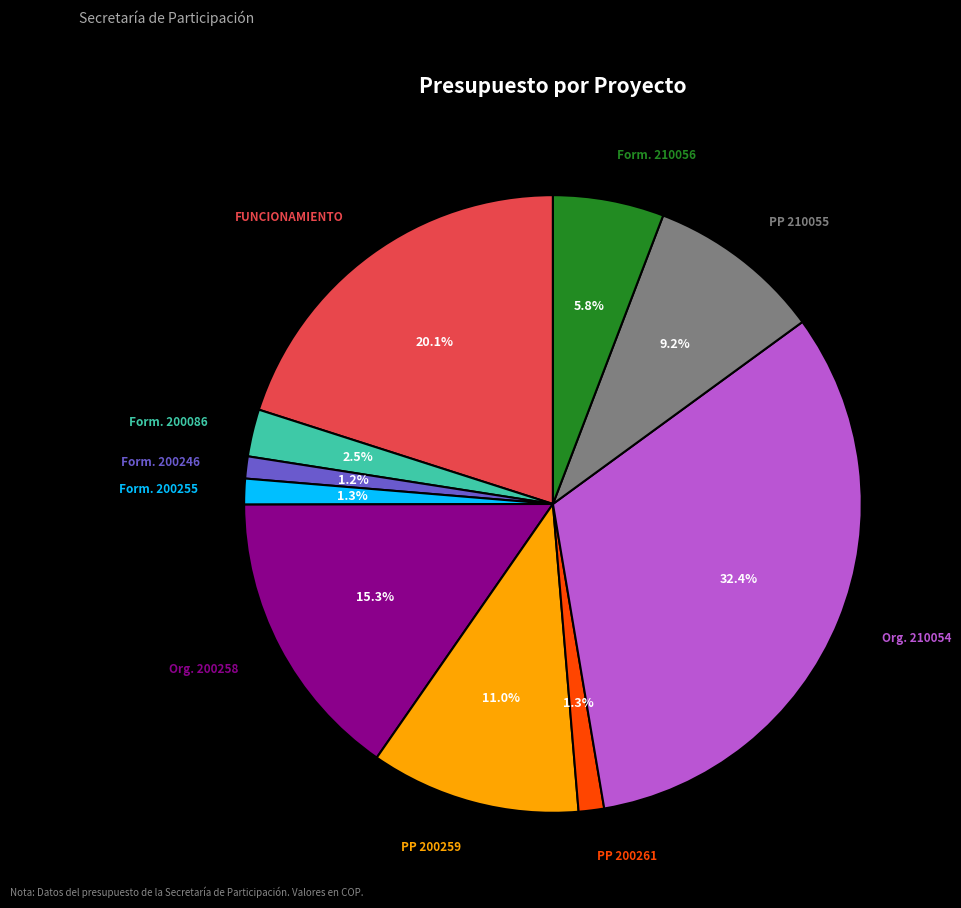

Is there any slice that represents more than half of the pie?

No